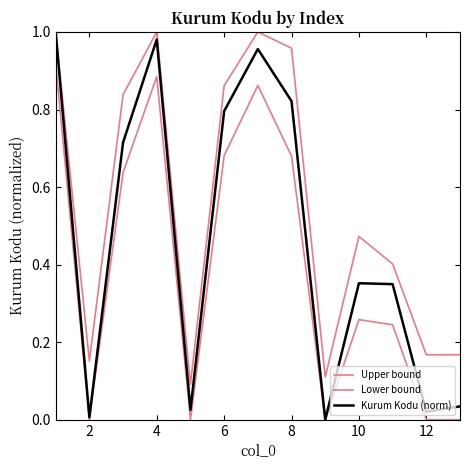

Does the chart have visible grid lines?

No